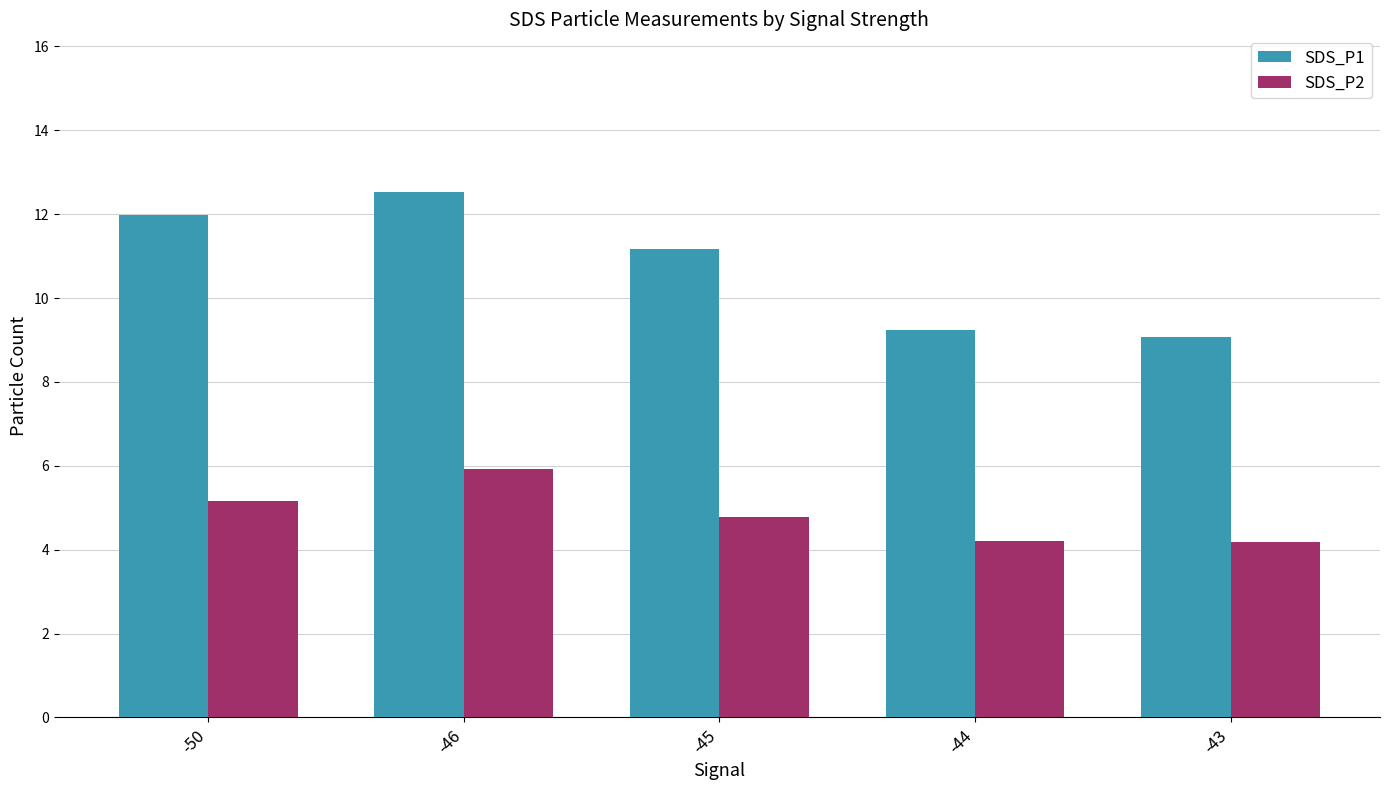

What is the maximum value shown in the chart?

12.5